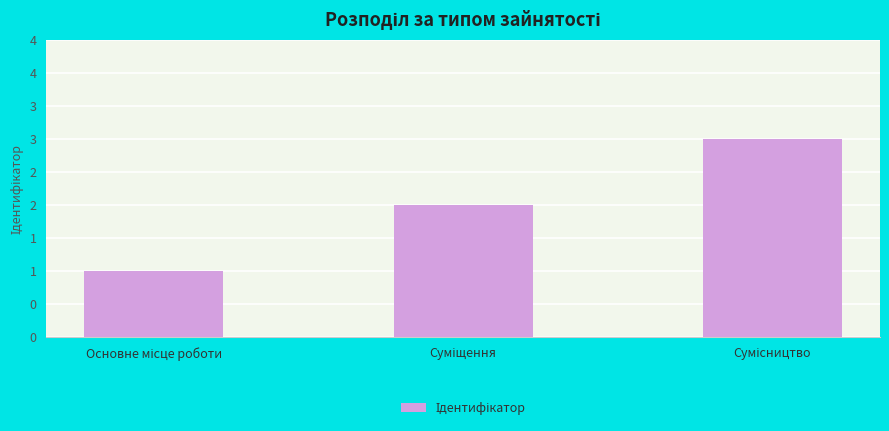

Reading right to left, list all the values displayed in this chart.

3	2	1